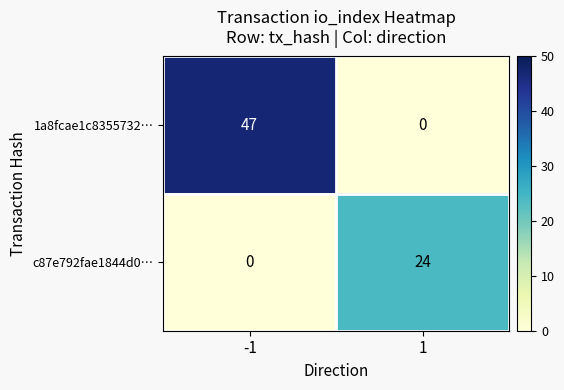

Which series has the largest range (max minus min)?

1a8fcae1c8355732…